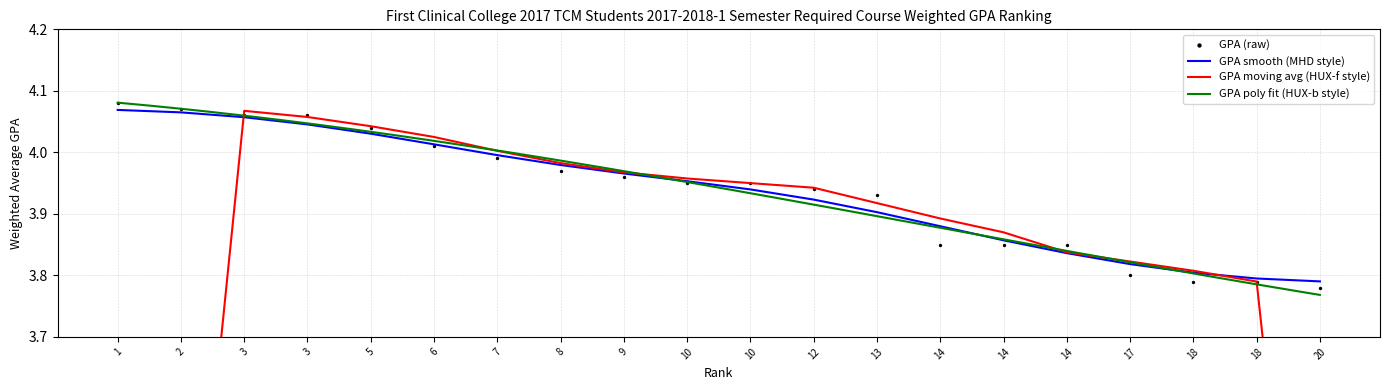

What is the change in value from 1 to 14?

-0.2